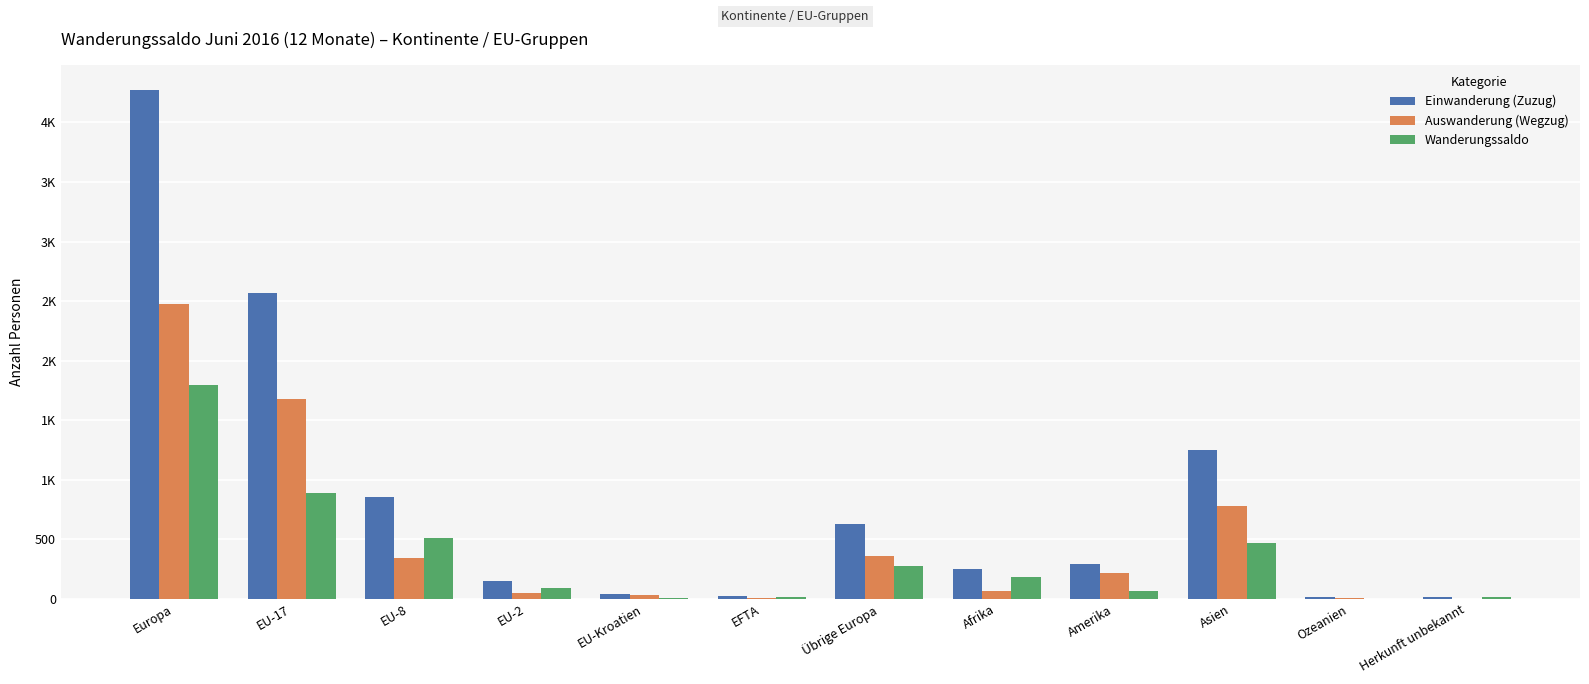

What is the label of the 11th bar from the right?

EU-17